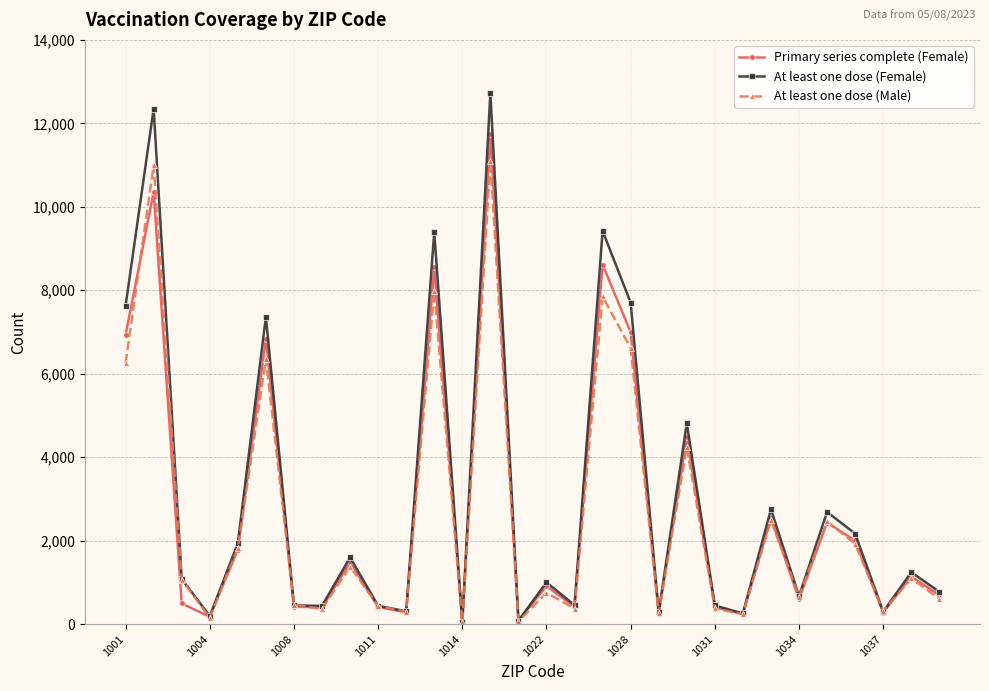

What is the maximum value shown in the chart?

12733